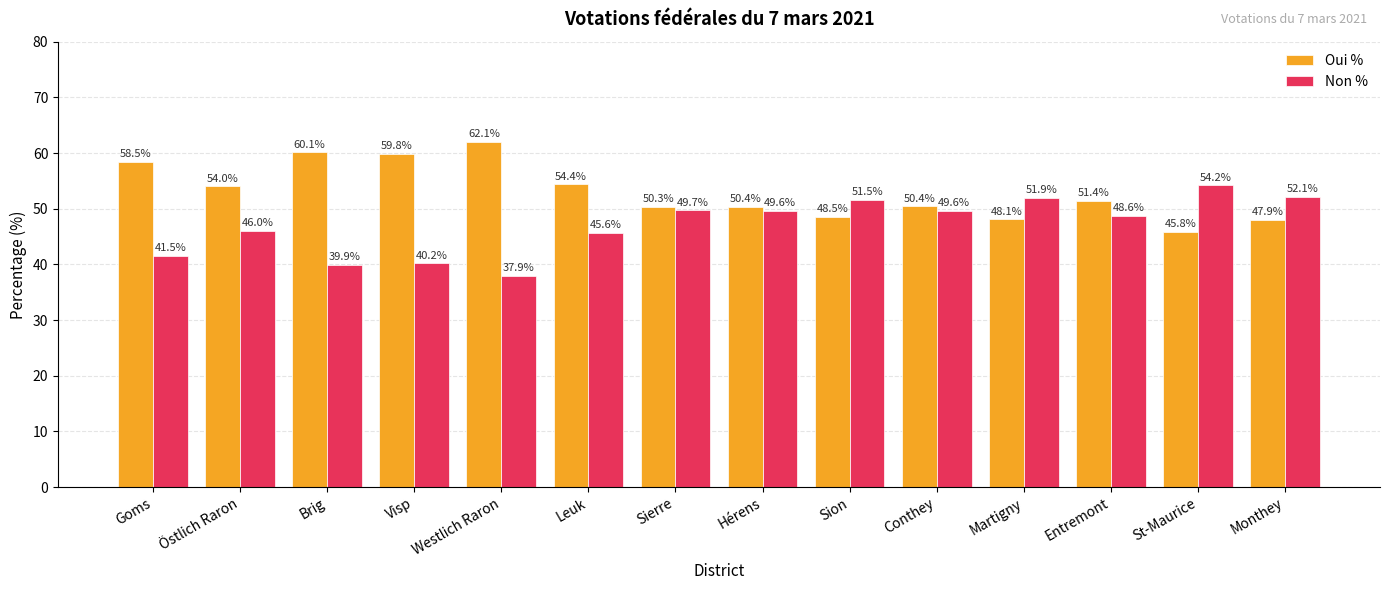

How many data points in Oui % are above 51?

7